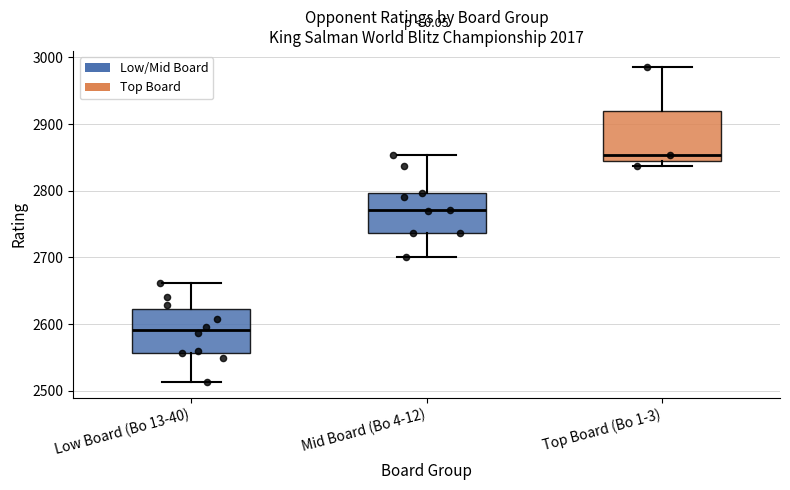

Reading left to right, read every box against the y-axis: the position of its median line, the range the box covers, and the ends of its whiskers. The values are not printed on the chart, so give them approximately, as read against the axis.

Low Board (Bo 13-40): median 2590, box 2560 to 2620, whiskers 2510 to 2660
Mid Board (Bo 4-12): median 2770, box 2740 to 2800, whiskers 2700 to 2850
Top Board (Bo 1-3): median 2850 (just above the box's lower edge), box 2850 to 2920, whiskers 2840 to 2990